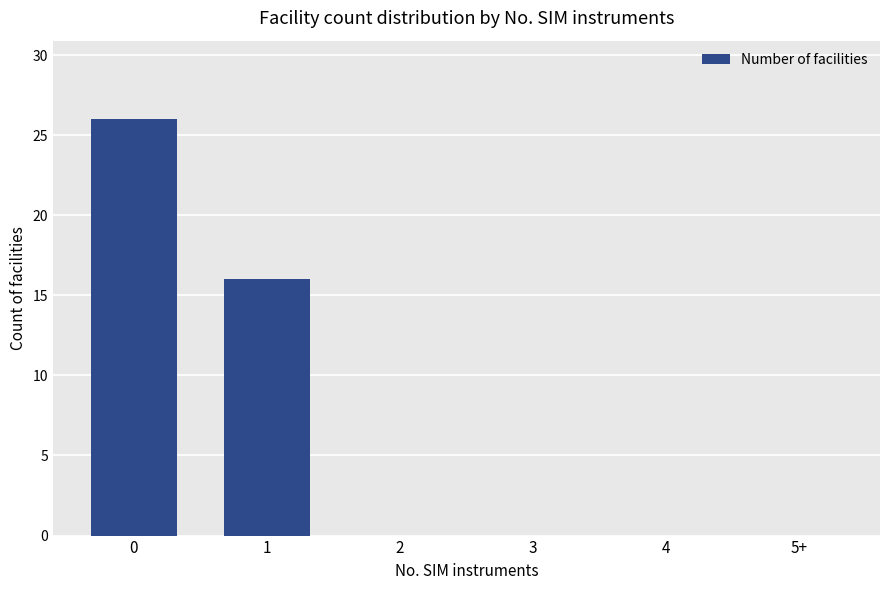

What is the maximum value shown in the chart?

26